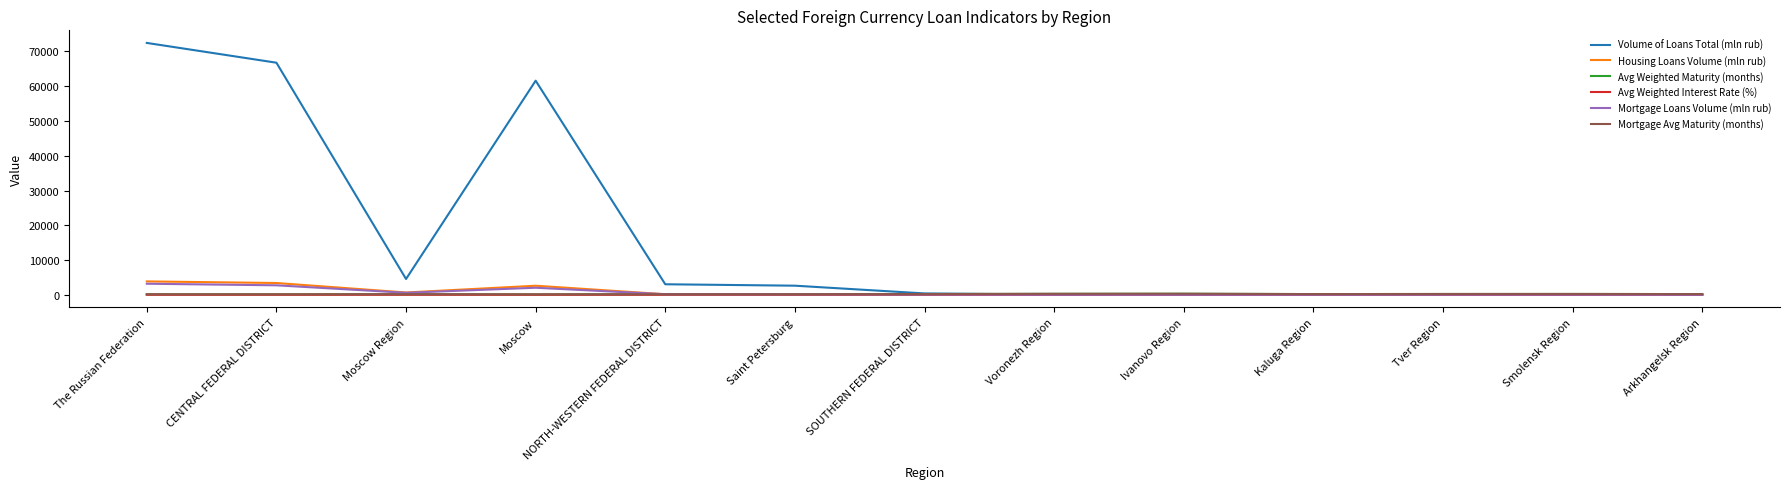

Which series has the largest range (max minus min)?

Volume of Loans Total (mln rub)